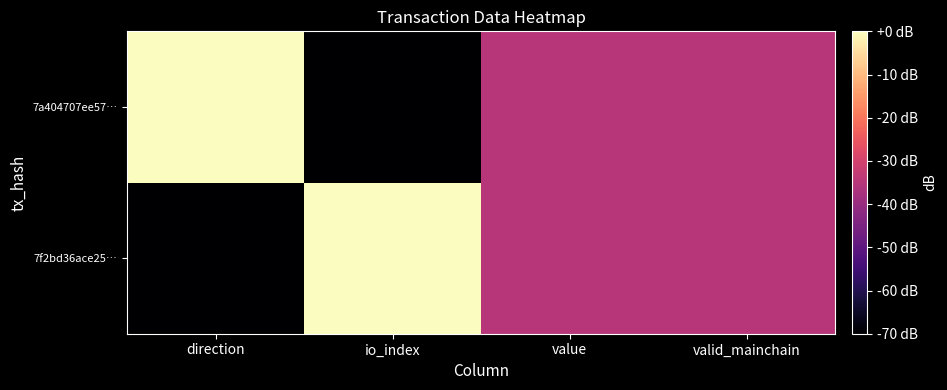

List the series in order of their peak value, highest first.

7f2bd36ace25…, 7a404707ee57…